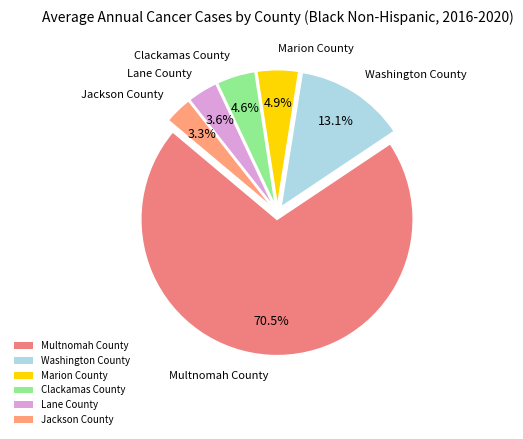

Which category has the biggest portion of the pie?

Multnomah County